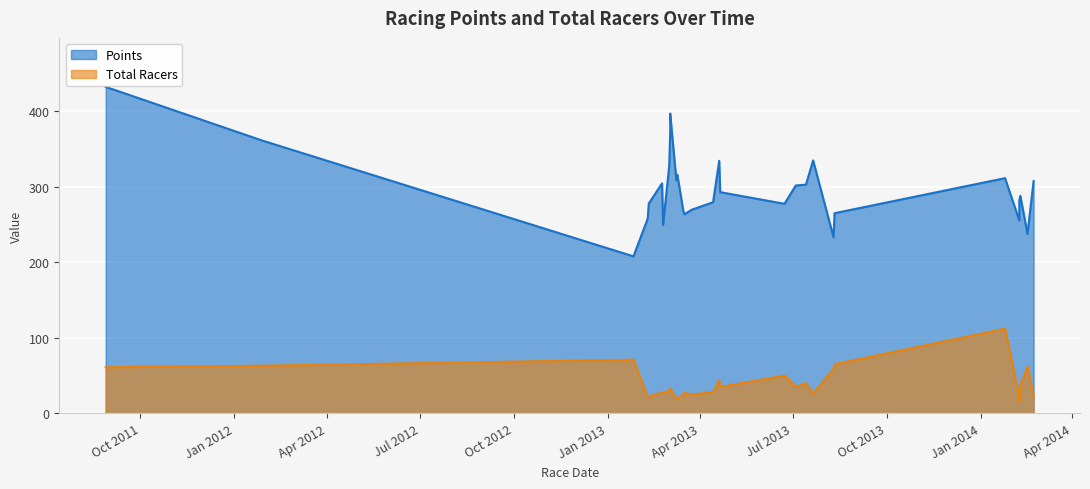

What is the sum of all Total Racers values?

1156.0